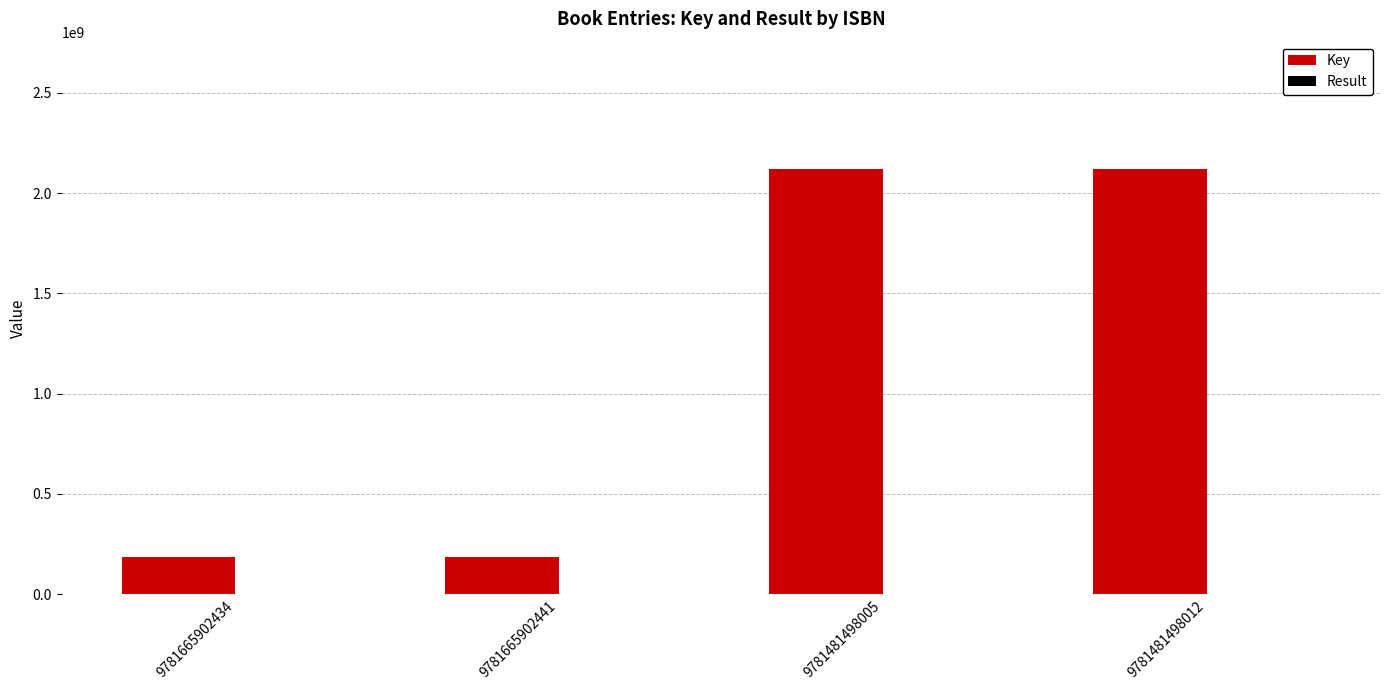

Which series has the widest spread of values?

Key